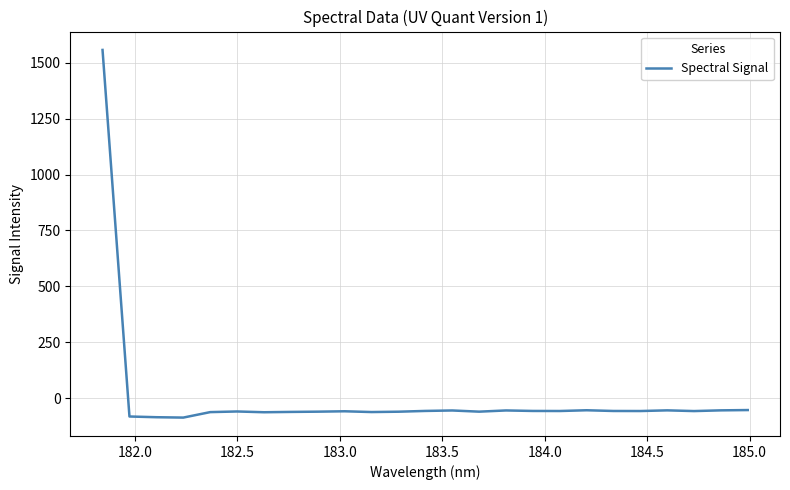

What is the maximum value shown in the chart?

1557.3